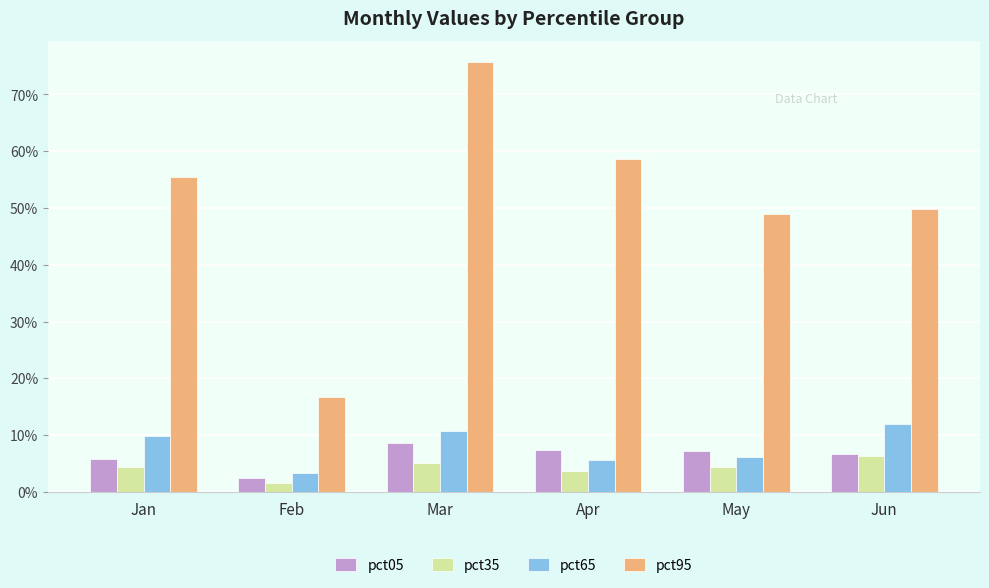

Reading left to right, list all the values displayed in this chart.

pct05: 0.1	0.0	0.1	0.1	0.1	0.1
pct35: 0.0	0.0	0.1	0.0	0.0	0.1
pct65: 0.1	0.0	0.1	0.1	0.1	0.1
pct95: 0.6	0.2	0.8	0.6	0.5	0.5